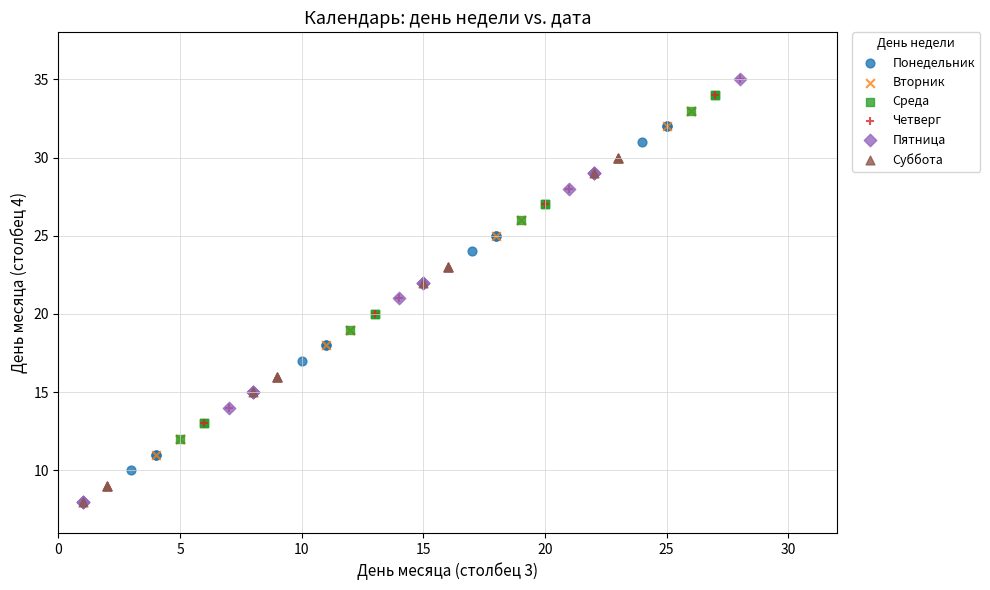

Which series has the widest spread of Y values?

Пятница